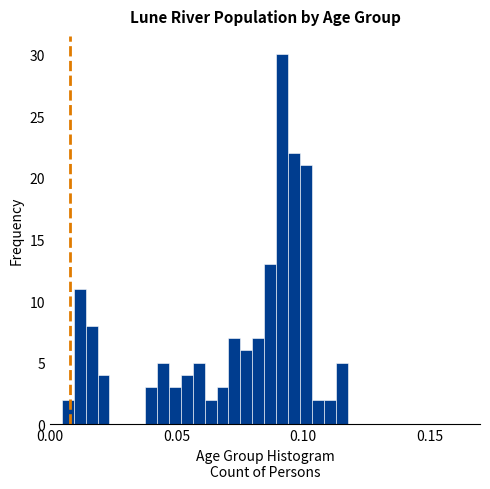

Around what value on the x-axis is the tallest bar? Give the approximate position of its centre, as read against the axis.

0.090